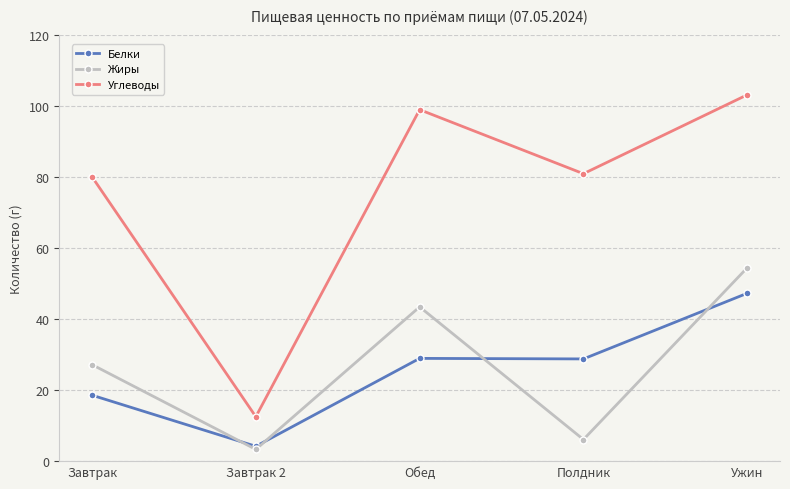

What is the difference between the maximum and minimum values in the Углеводы series?

90.6